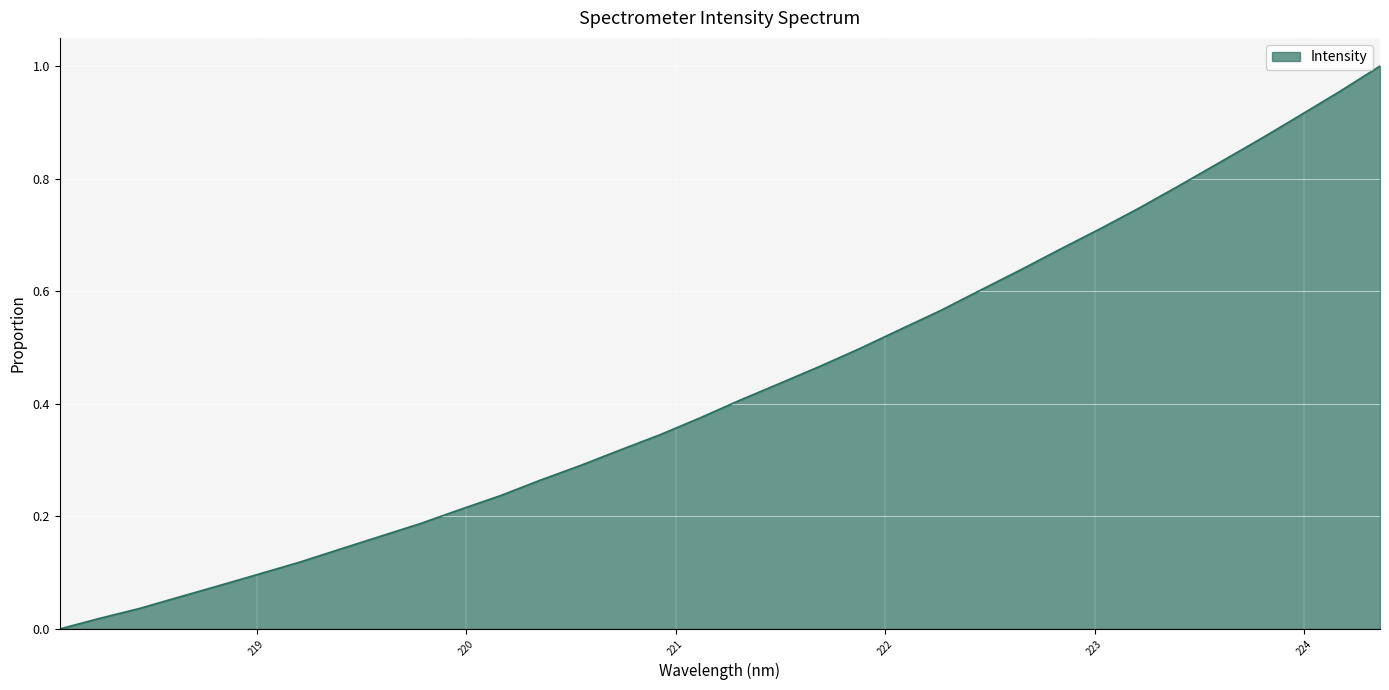

Reading left to right, extract all data points from this chart.

218.0596=0.0	218.2508=0.0	218.442=0.0	218.6332=0.1	218.8244=0.1	219.0156=0.1	219.2067=0.1	219.3979=0.1	219.589=0.2	219.7801=0.2	219.9712=0.2	220.1623=0.2	220.3533=0.3	220.5444=0.3	220.7354=0.3	220.9264=0.3	221.1174=0.4	221.3083=0.4	221.4993=0.4	221.6902=0.5	221.8812=0.5	222.0721=0.5	222.263=0.6	222.4538=0.6	222.6447=0.6	222.8355=0.7	223.0264=0.7	223.2172=0.7	223.408=0.8	223.5987=0.8	223.7895=0.9	223.9802=0.9	224.1709=1.0	224.3616=1.0